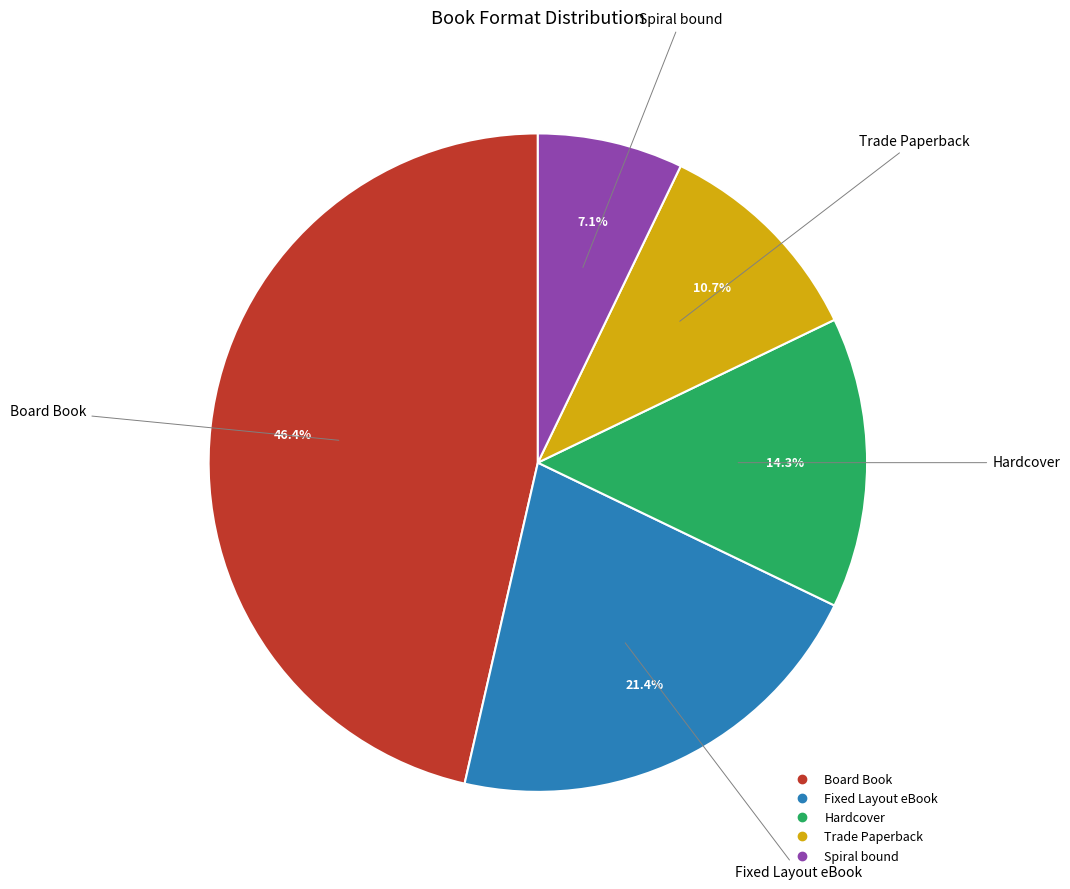

Does Hardcover represent more than half of the total?

No